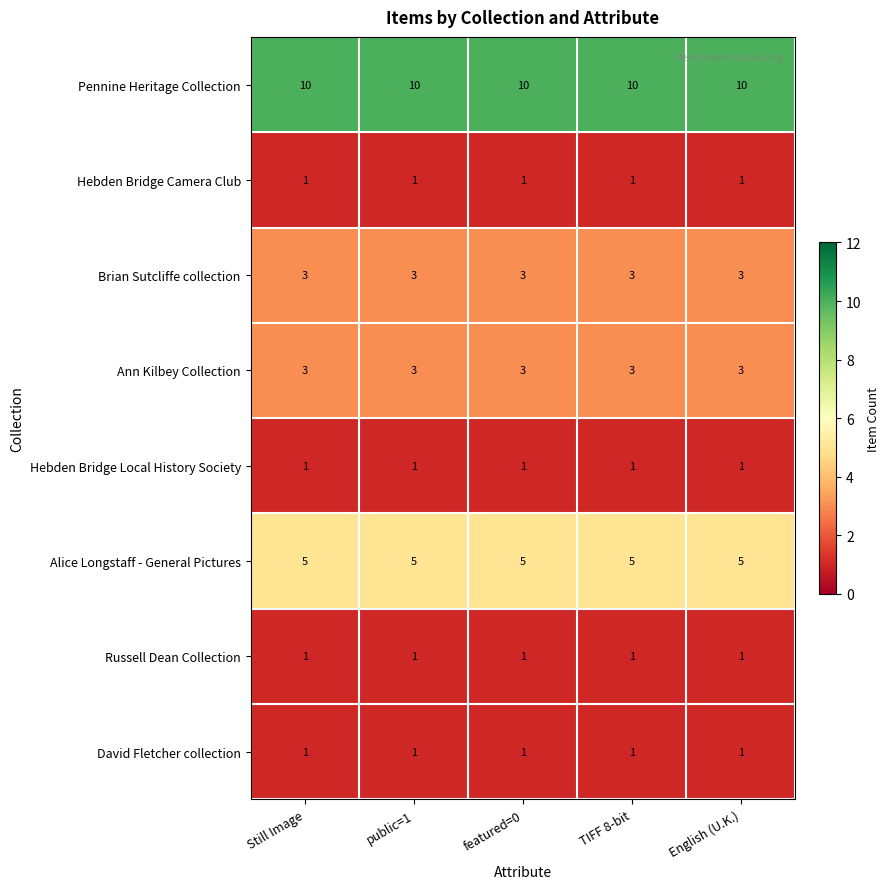

The Pennine Heritage Collection series shows 17 at public=1. True or false?

False